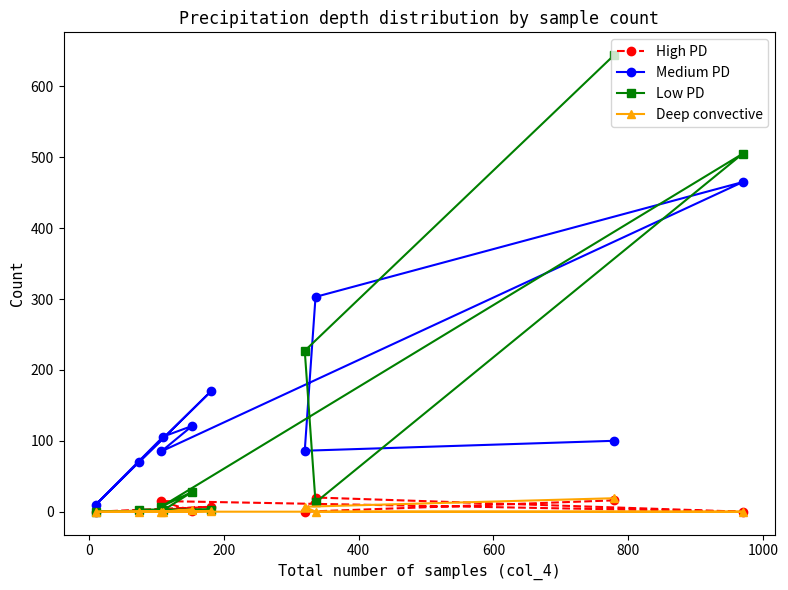

Reading left to right, transcribe all the data shown in this chart.

High PD: 16	0	20	0	15	1	2	0	7	1
Medium PD: 100	86	303	465	85	121	106	10	170	70
Low PD: 644	227	13	505	7	28	2	0	3	3
Deep convective: 19	7	0	0	0	3	0	0	1	0